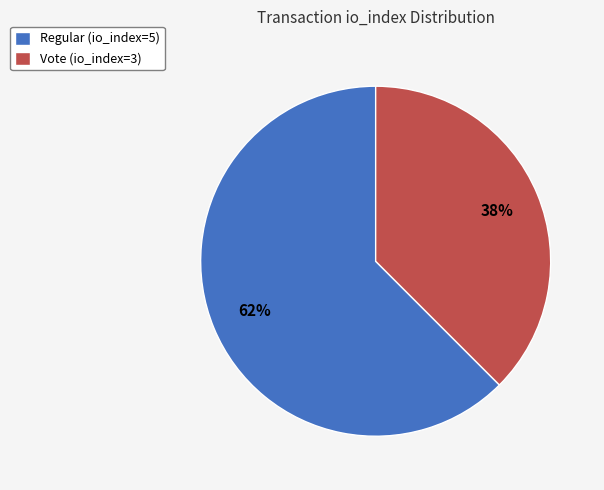

Combined, do Vote (io_index=3) and Regular (io_index=5) account for over 50%?

Yes